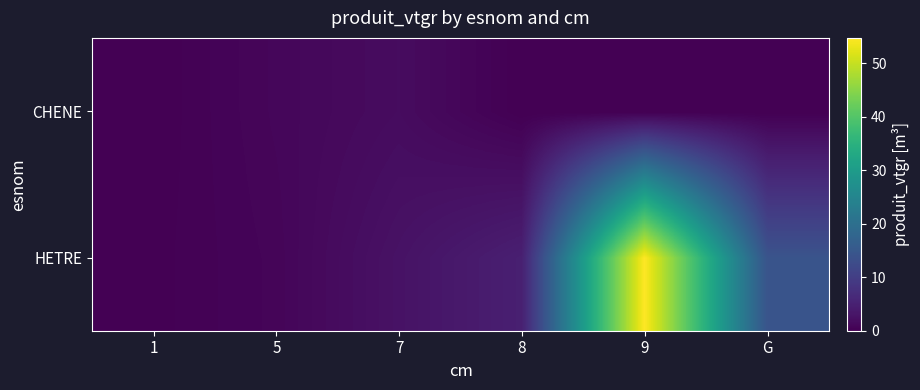

Which series has the largest total across all categories?

HETRE